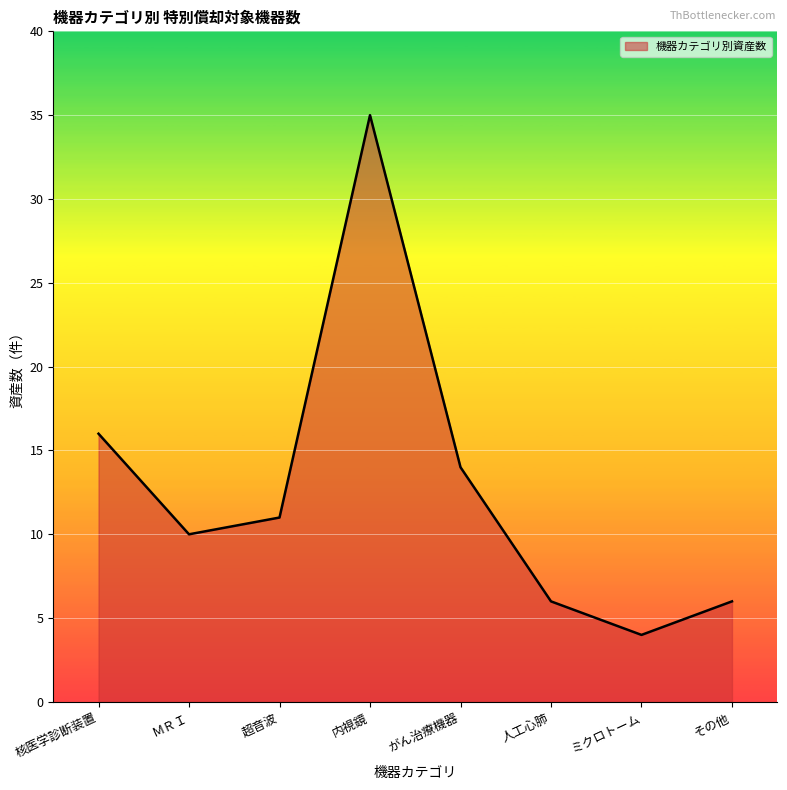

What is the difference between the values at その他 and ＭＲＩ?

4